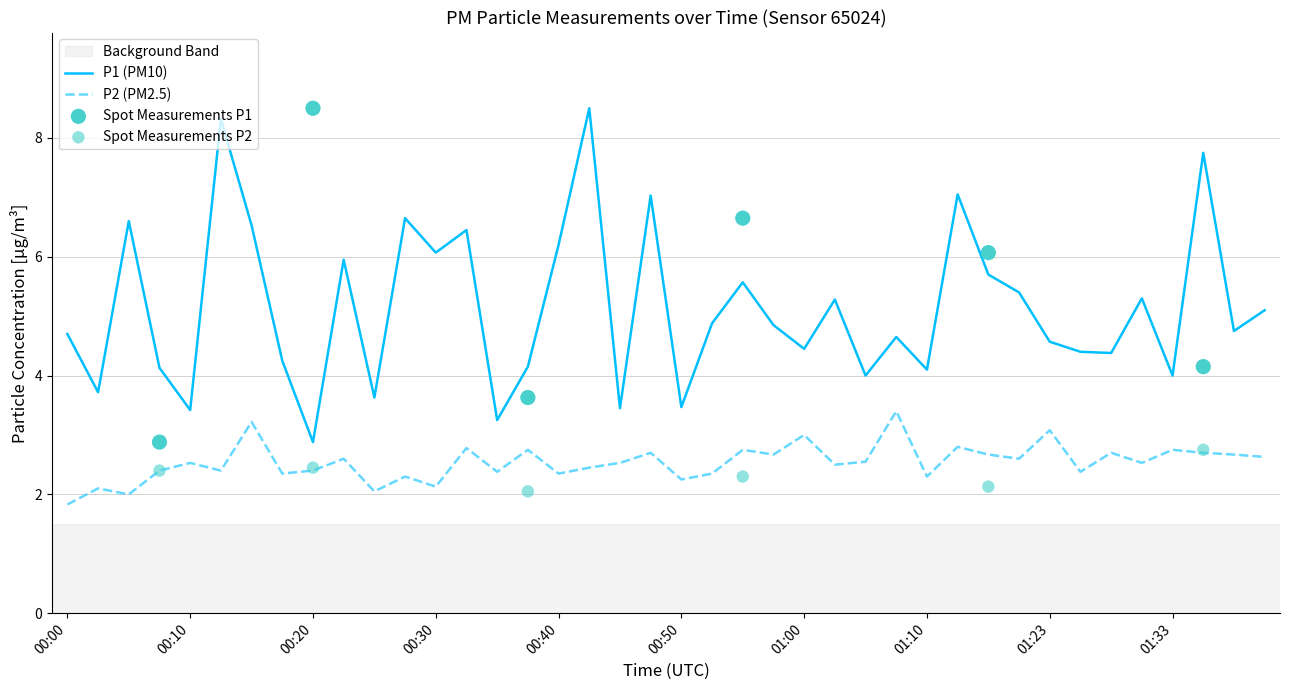

Which series reaches the minimum Y coordinate?

P2